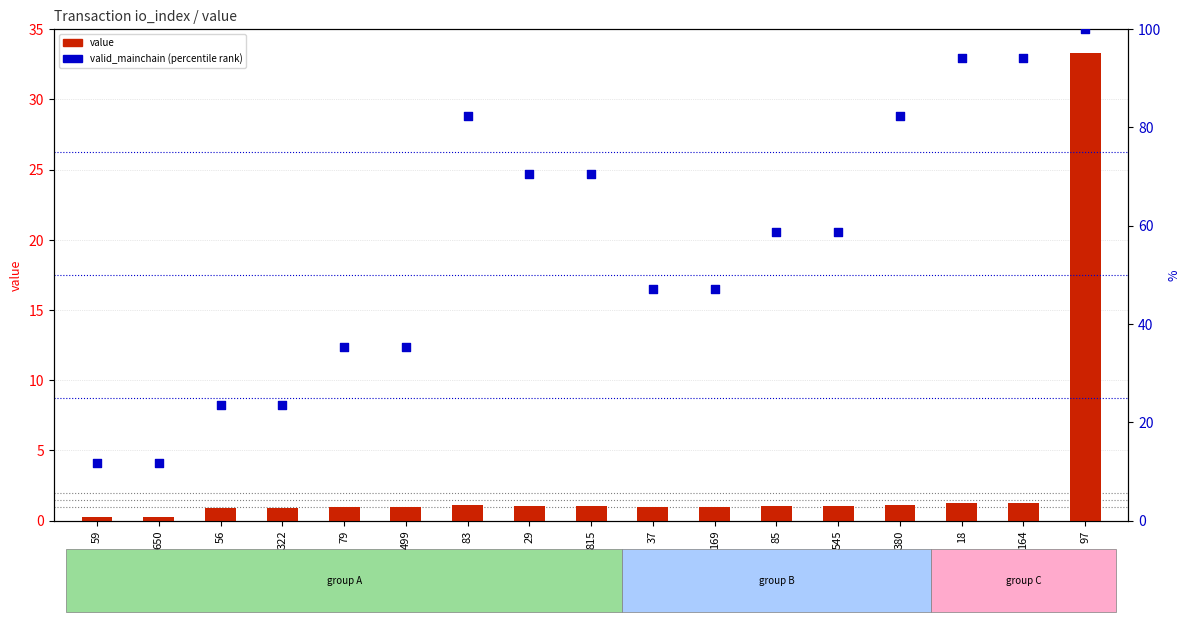

What is the total value across all series at 85?

59.8